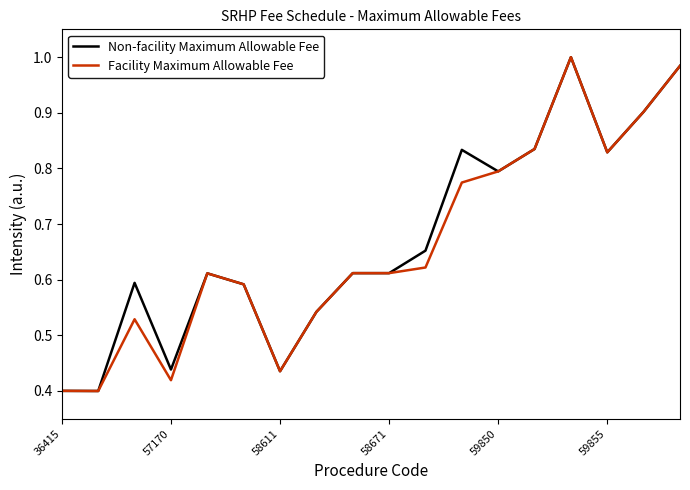

What is the difference between the second highest and second lowest values in the Facility Maximum Allowable Fee series?

0.6